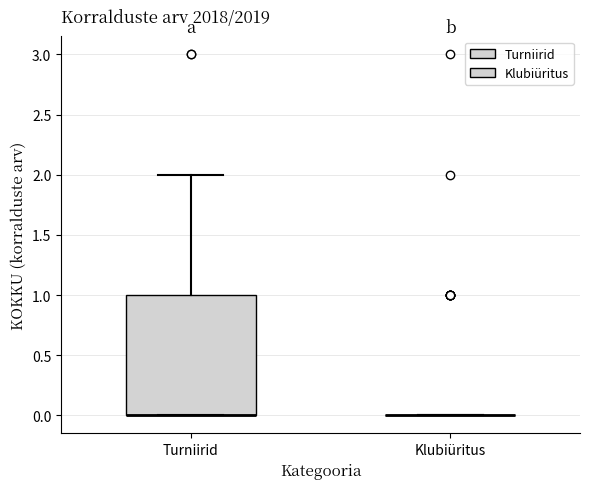

Reading left to right, transcribe this box plot: for each box, give where its median line is, the range the box spans, and where its two whiskers end, as read against the y-axis. The values are not printed on the chart, so give them approximately, as read against the axis.

Turniirid: median 0 (drawn on the box's lower edge), box 0 to 1, whiskers 0 to 2
Klubiüritus: box collapsed to a line at 0, whiskers 0 to 0